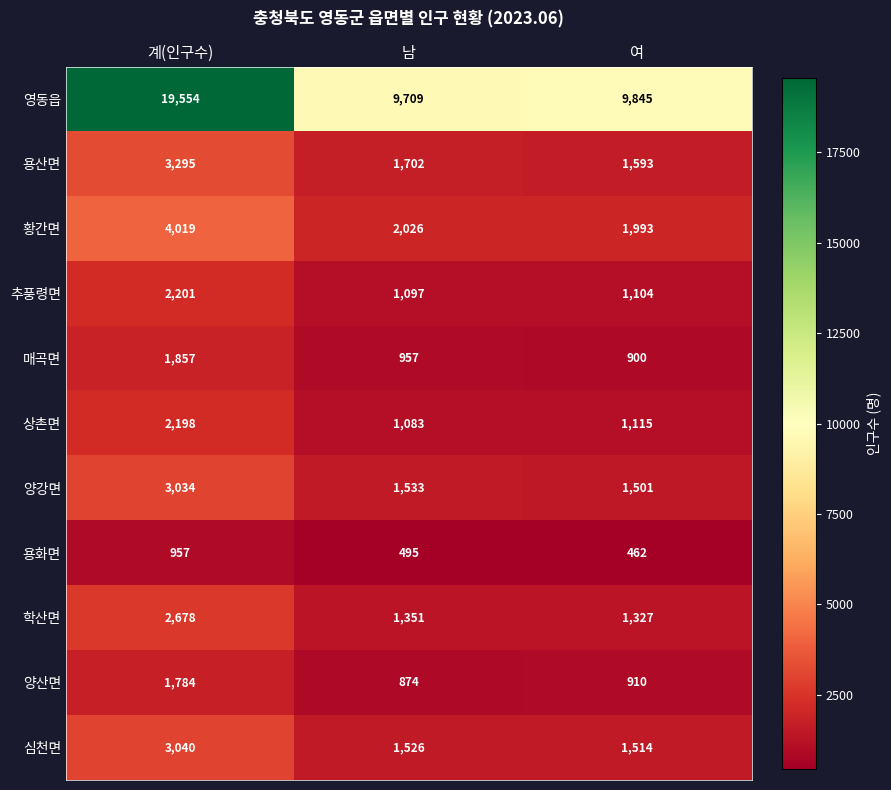

At which category is the sum across all series the highest?

계(인구수)